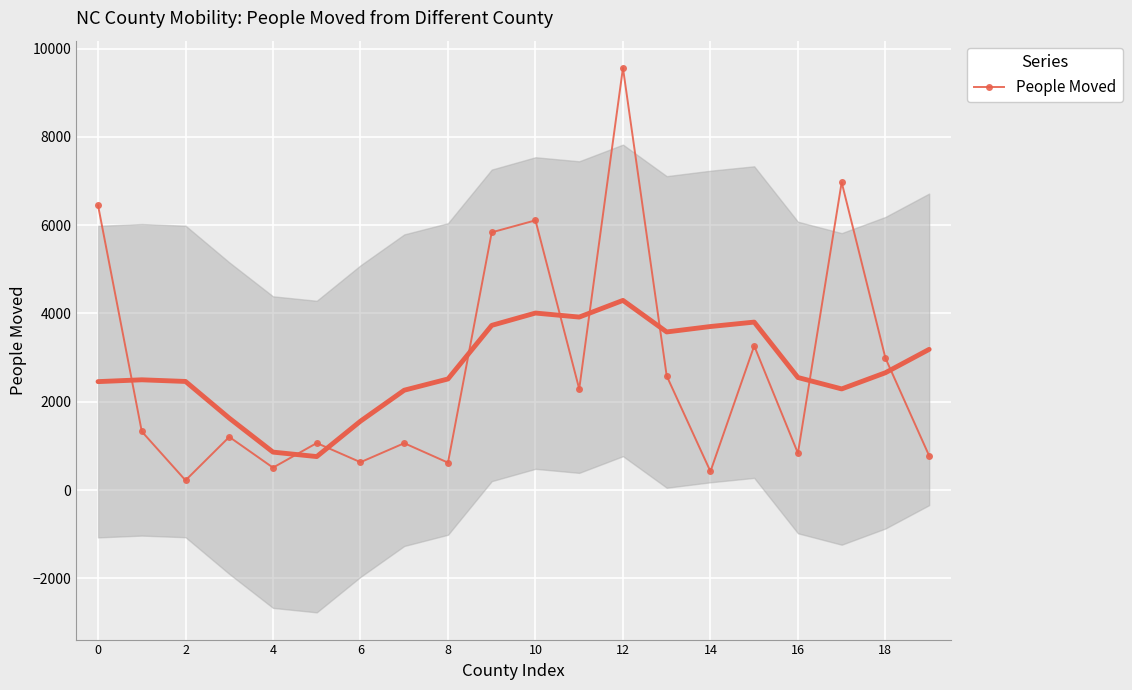

How many data points are above 1327?

9